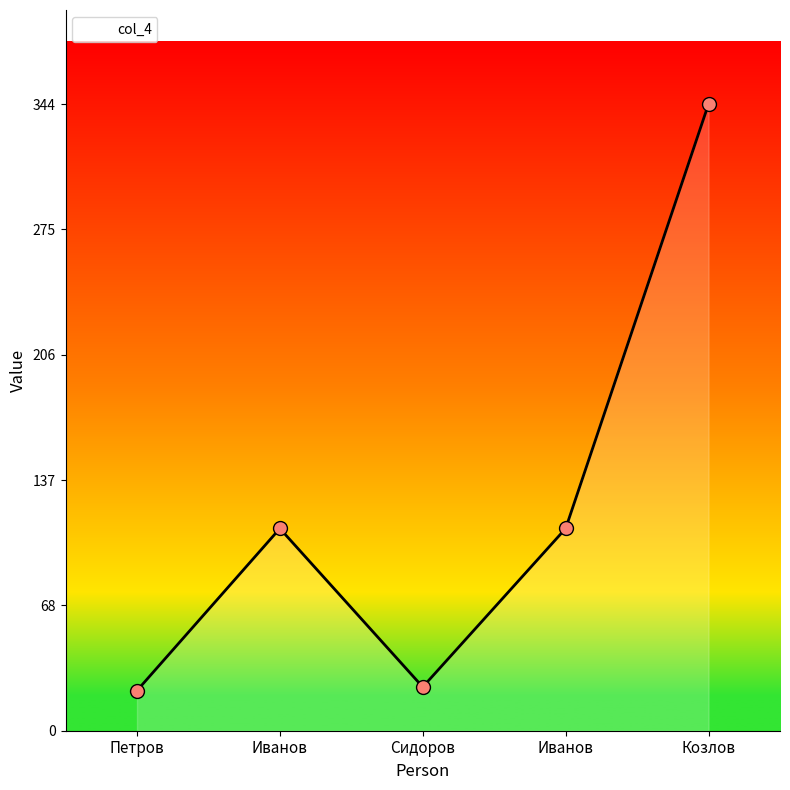

What is the change in value from Иванов to Сидоров?

-87